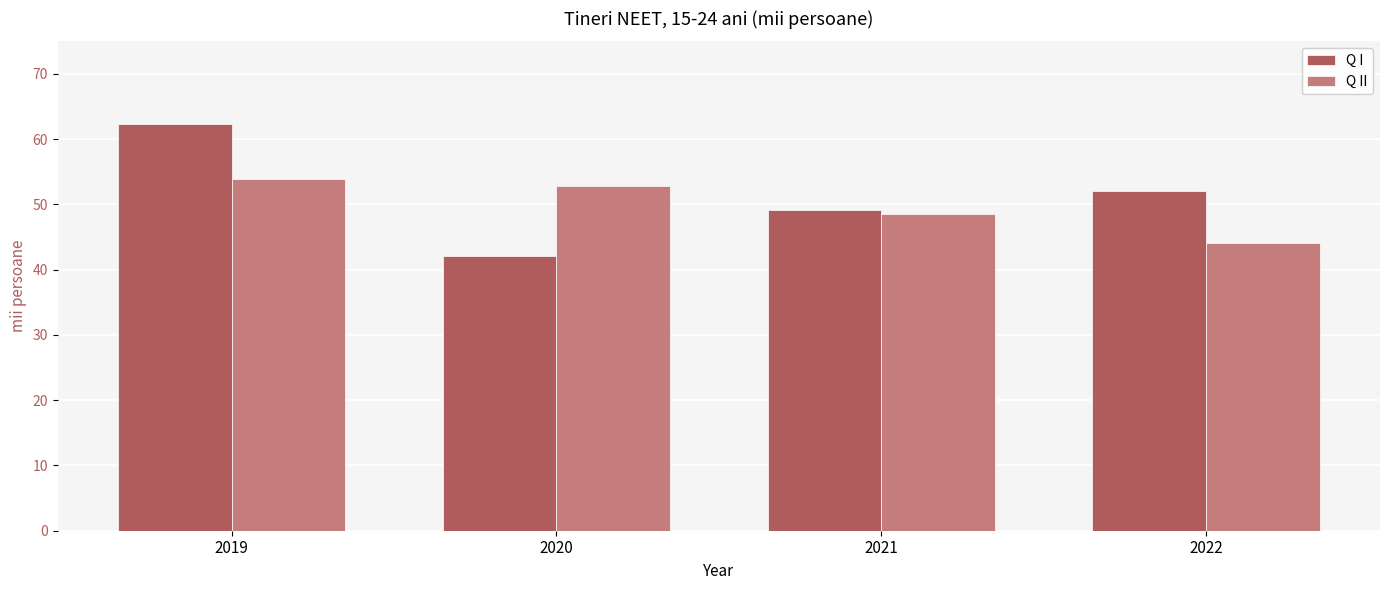

What is the difference between the second highest and minimum values in the Q II series?

8.8